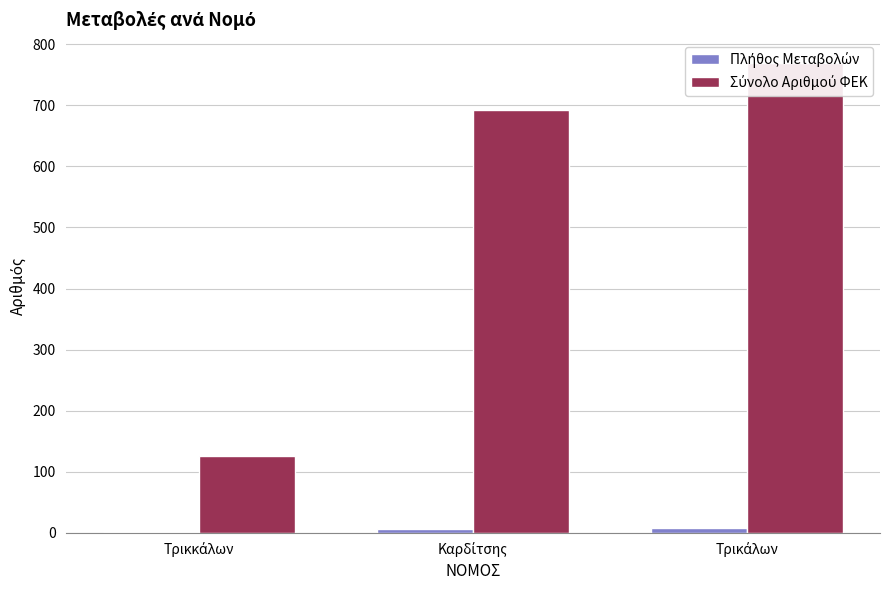

What are all the series names shown in the legend?

Πλήθος Μεταβολών, Σύνολο Αριθμού ΦΕΚ